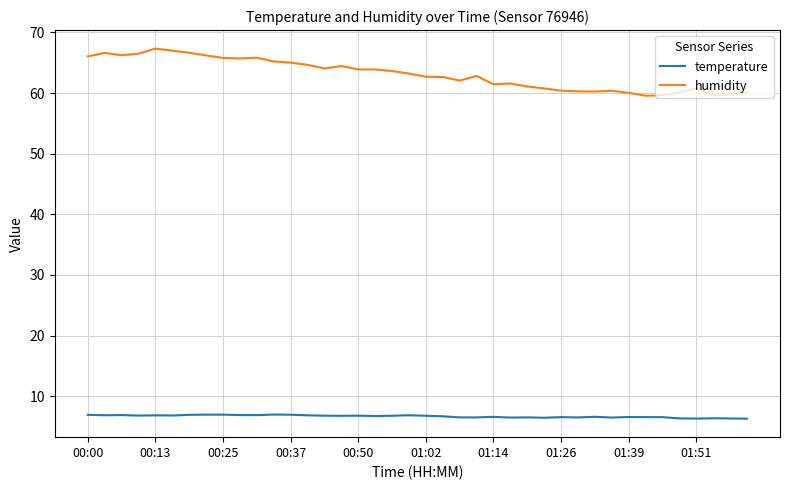

List the series in order of their overall mean, lowest first.

temperature, humidity